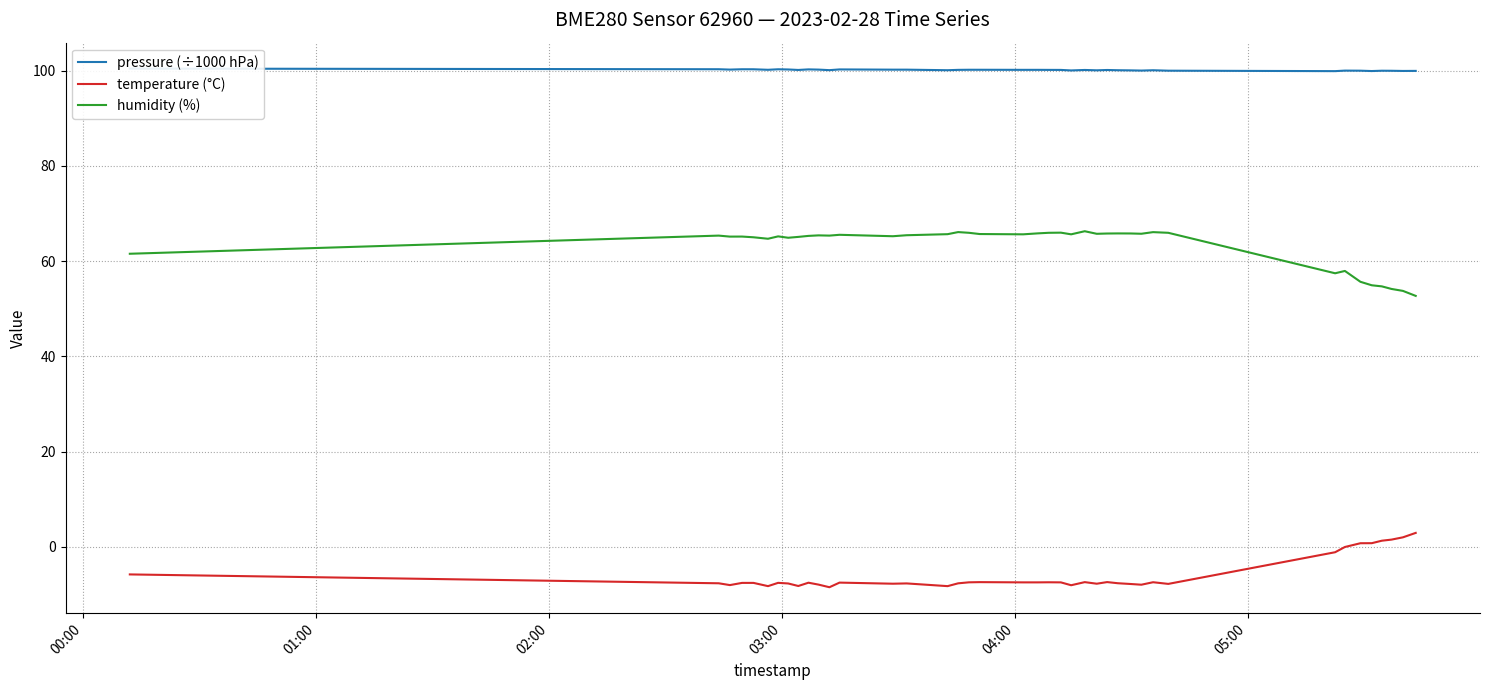

True or false: temperature (°C) and humidity (%) cross at least once.

False